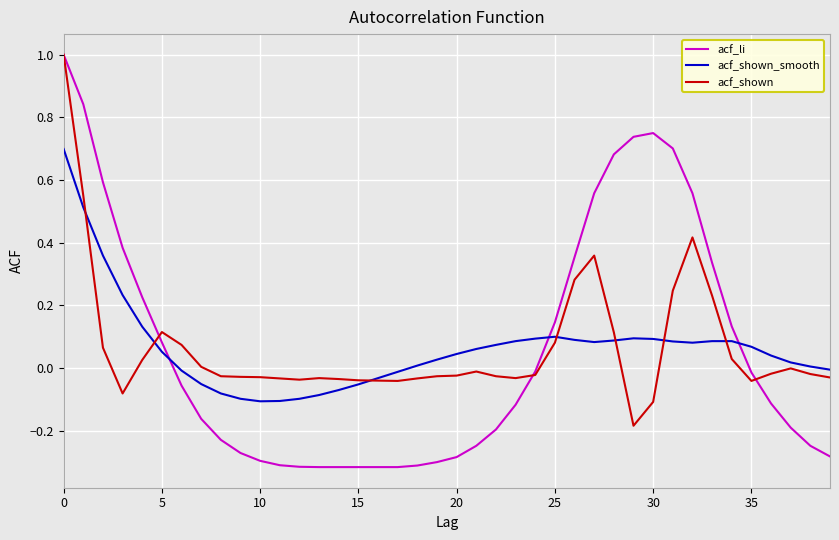

Which series has the largest range (max minus min)?

acf_li